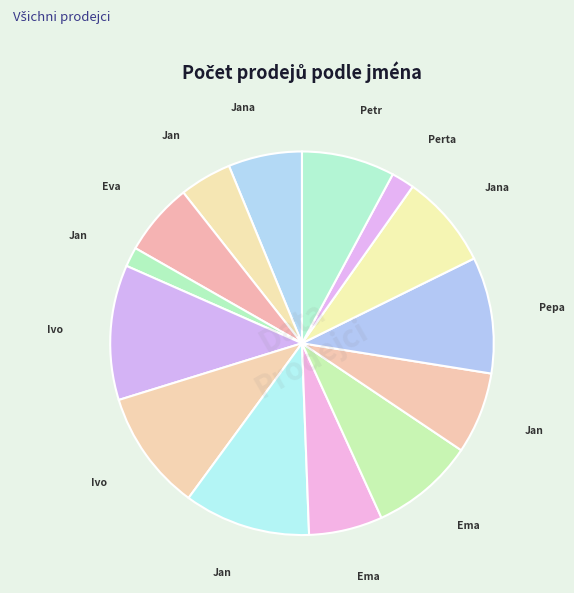

Is there a majority slice in this chart?

No